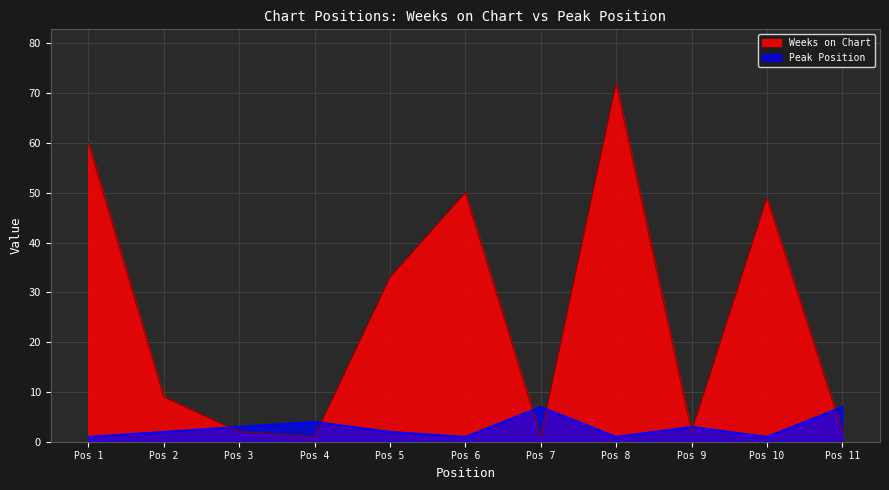

Count the Peak Position values in the range 1 to 4.

9